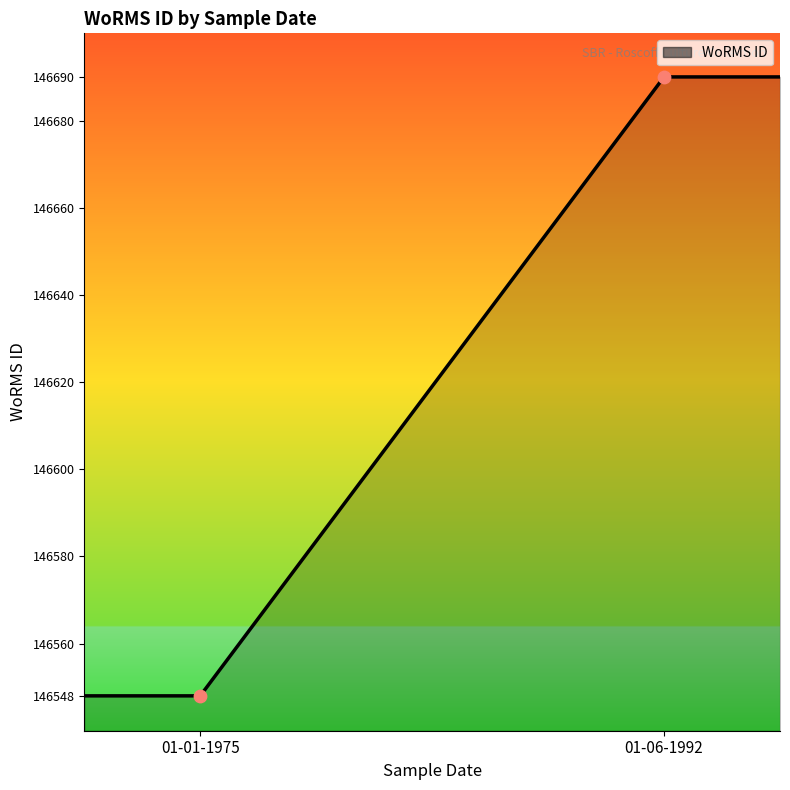

What is the minimum value shown in the chart?

146548